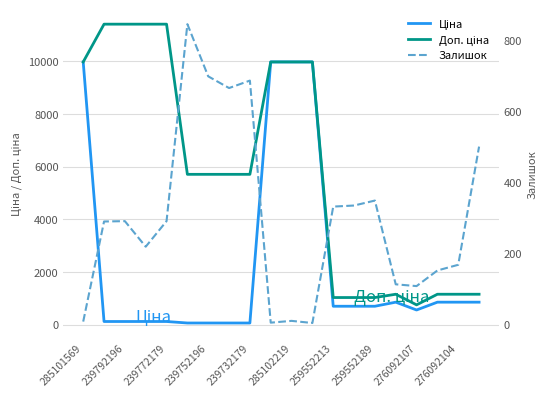

What is the difference between the second highest and minimum values in the Залишок series?

695.0